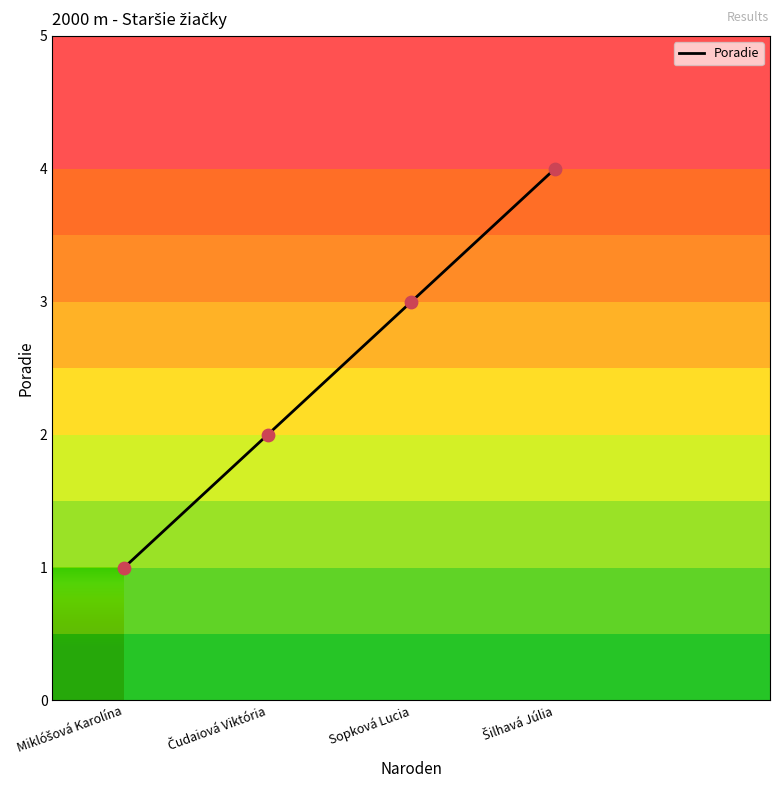

What is the maximum value shown in the chart?

4